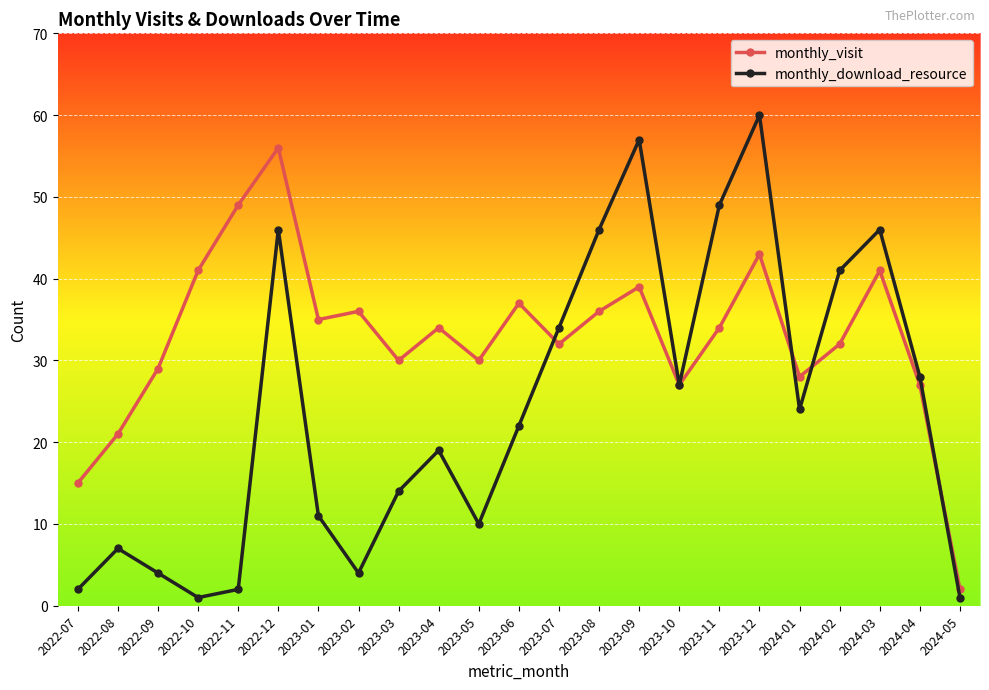

How many interior local valleys does the monthly_visit series have?

6